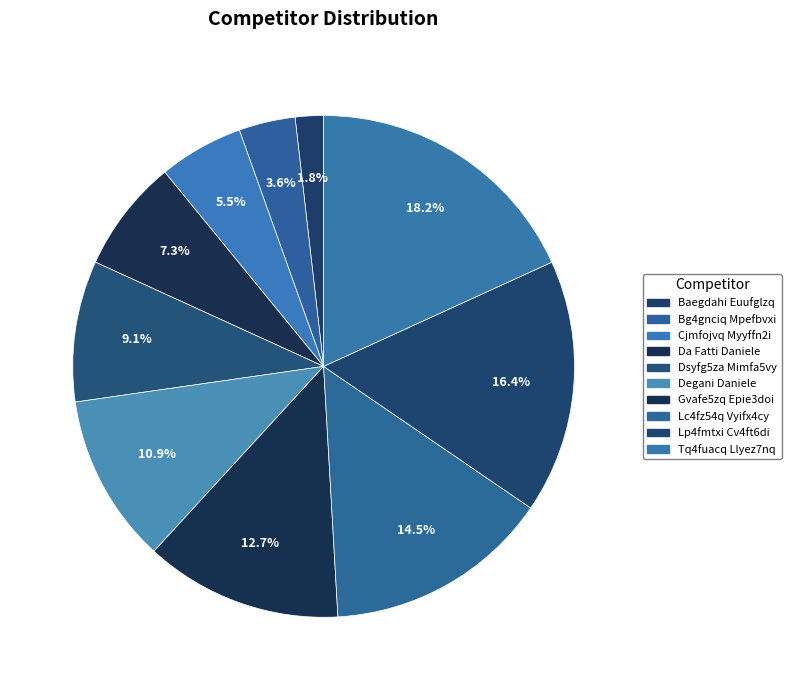

What is the smallest slice in the pie chart?

Baegdahi Euufglzq